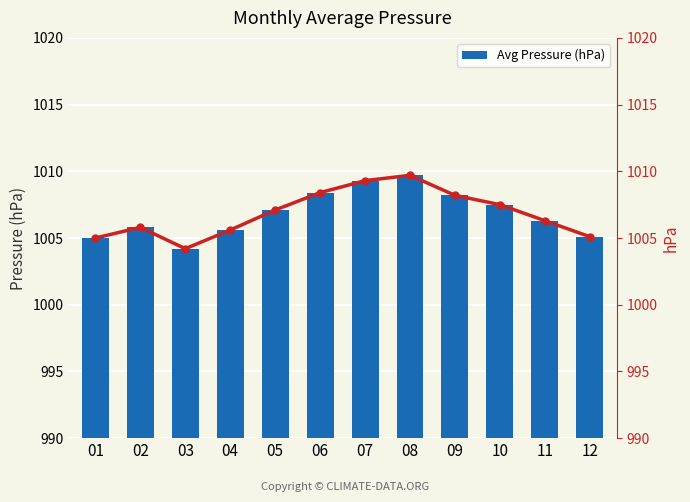

How many series are shown in this chart?

2